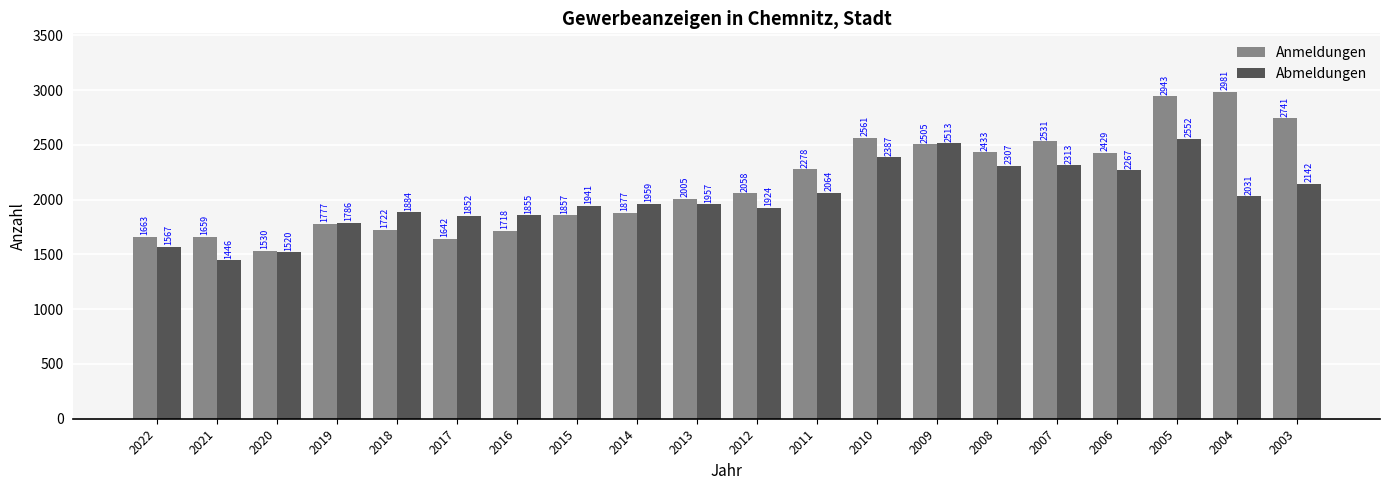

Reading left to right, transcribe all the data shown in this chart.

Anmeldungen: 2022=1663	2021=1659	2020=1530	2019=1777	2018=1722	2017=1642	2016=1718	2015=1857	2014=1877	2013=2005	2012=2058	2011=2278	2010=2561	2009=2505	2008=2433	2007=2531	2006=2429	2005=2943	2004=2981	2003=2741
Abmeldungen: 2022=1567	2021=1446	2020=1520	2019=1786	2018=1884	2017=1852	2016=1855	2015=1941	2014=1959	2013=1957	2012=1924	2011=2064	2010=2387	2009=2513	2008=2307	2007=2313	2006=2267	2005=2552	2004=2031	2003=2142